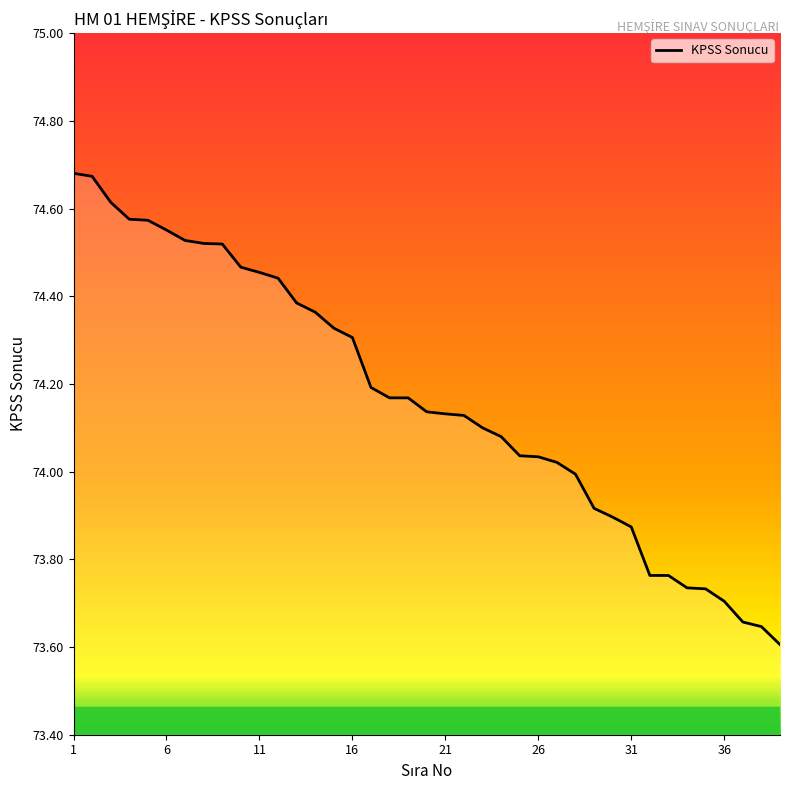

What is the difference between the maximum and minimum values?

1.1